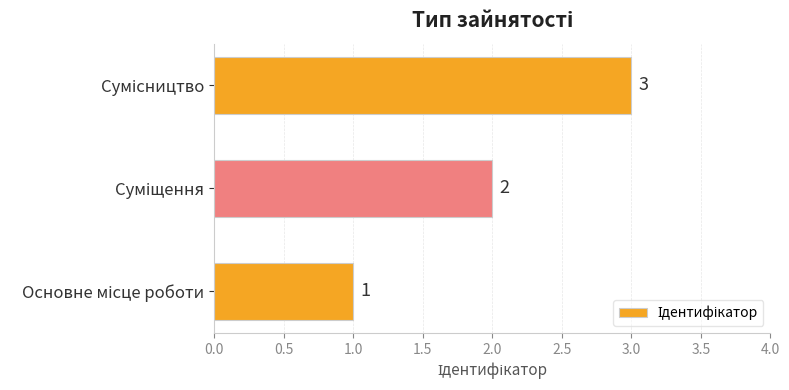

What is the average value?

2